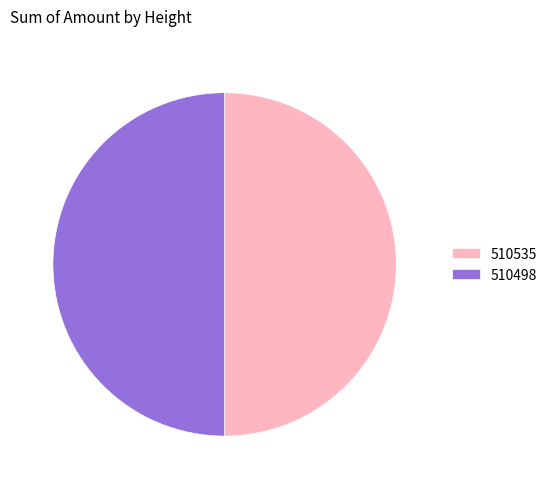

The 510535 slice represents 40% of the pie. True or false?

False